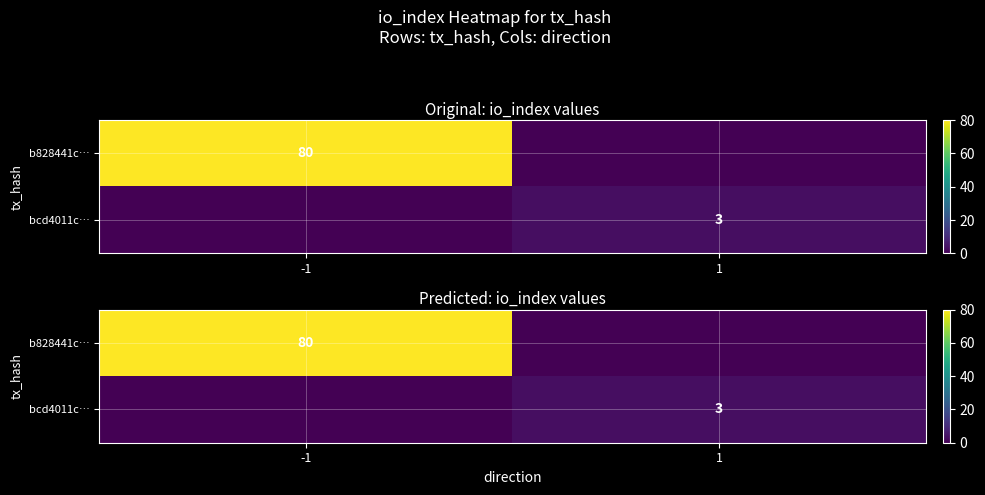

Which series changed the most between -1 and 1?

b828441c…